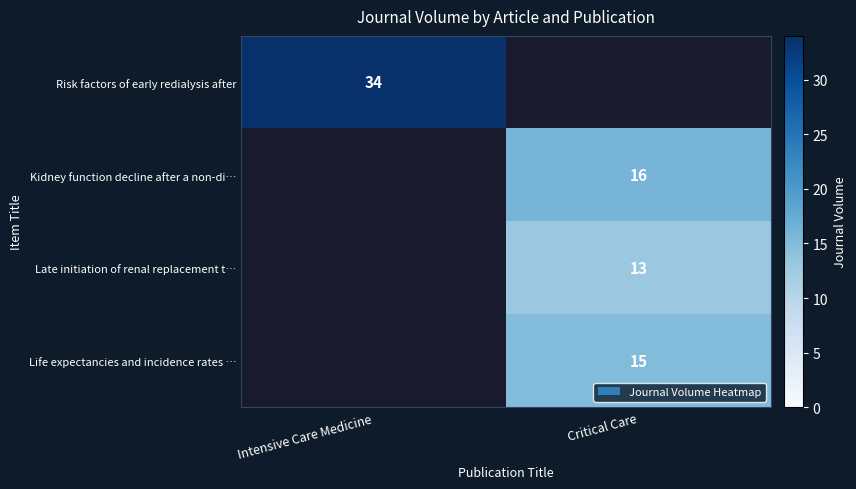

True or false: Kidney function decline after a non-di… has a value of 16 at Critical Care.

True